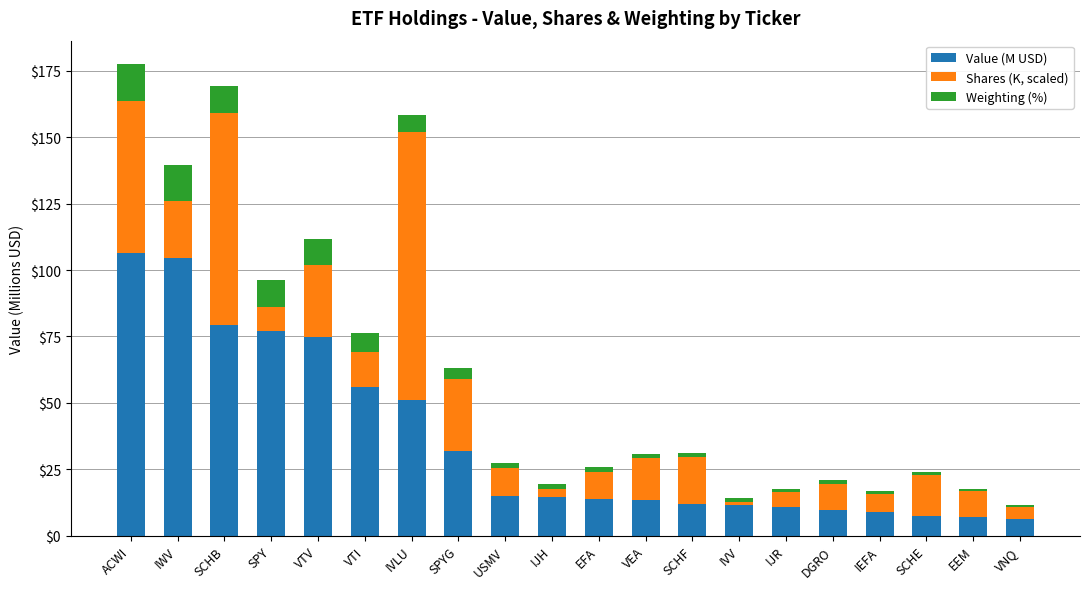

What is the total value across all series at ACWI?

177.4